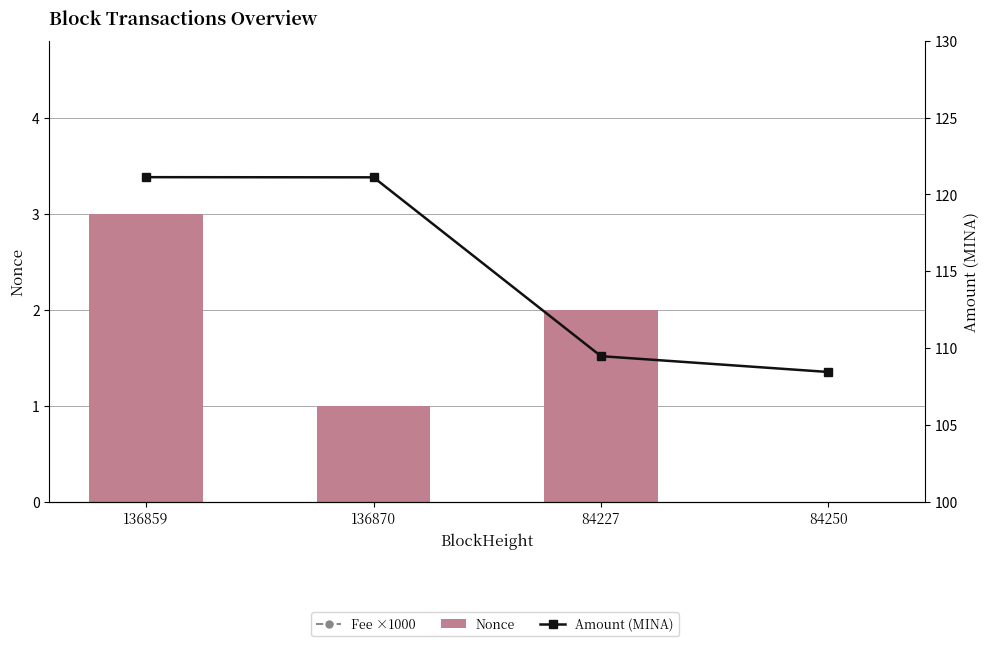

What is the sum of the Nonce values at 136859 and 84227?

5.0